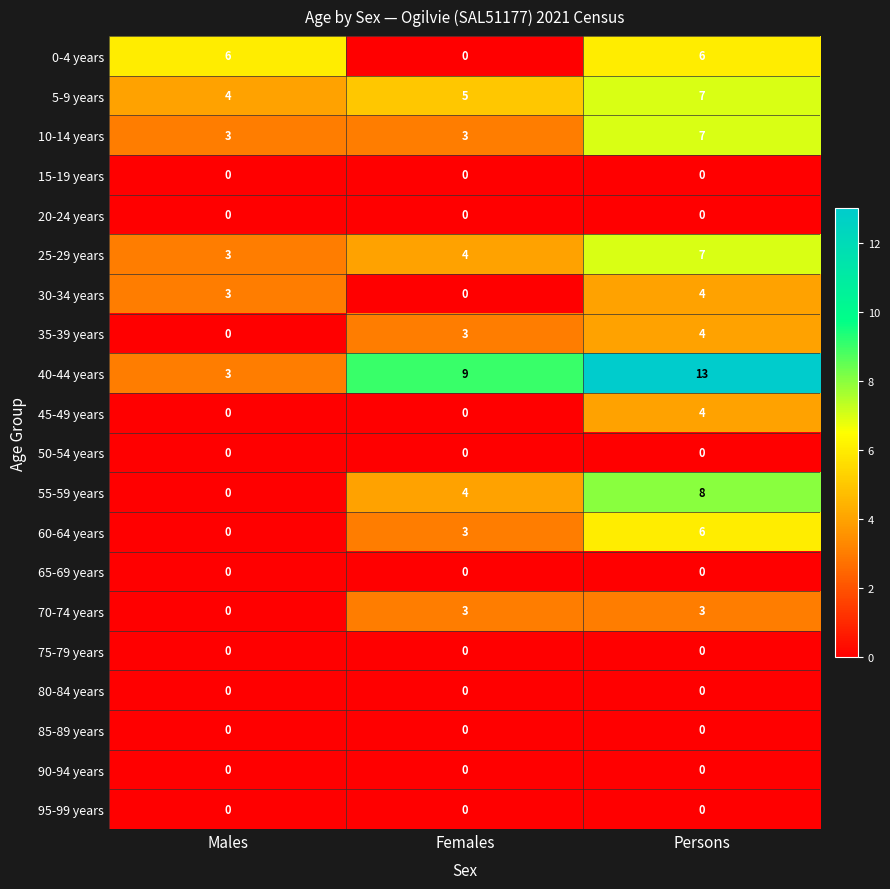

Is it true that 40-44 years equals 3 at Males?

True